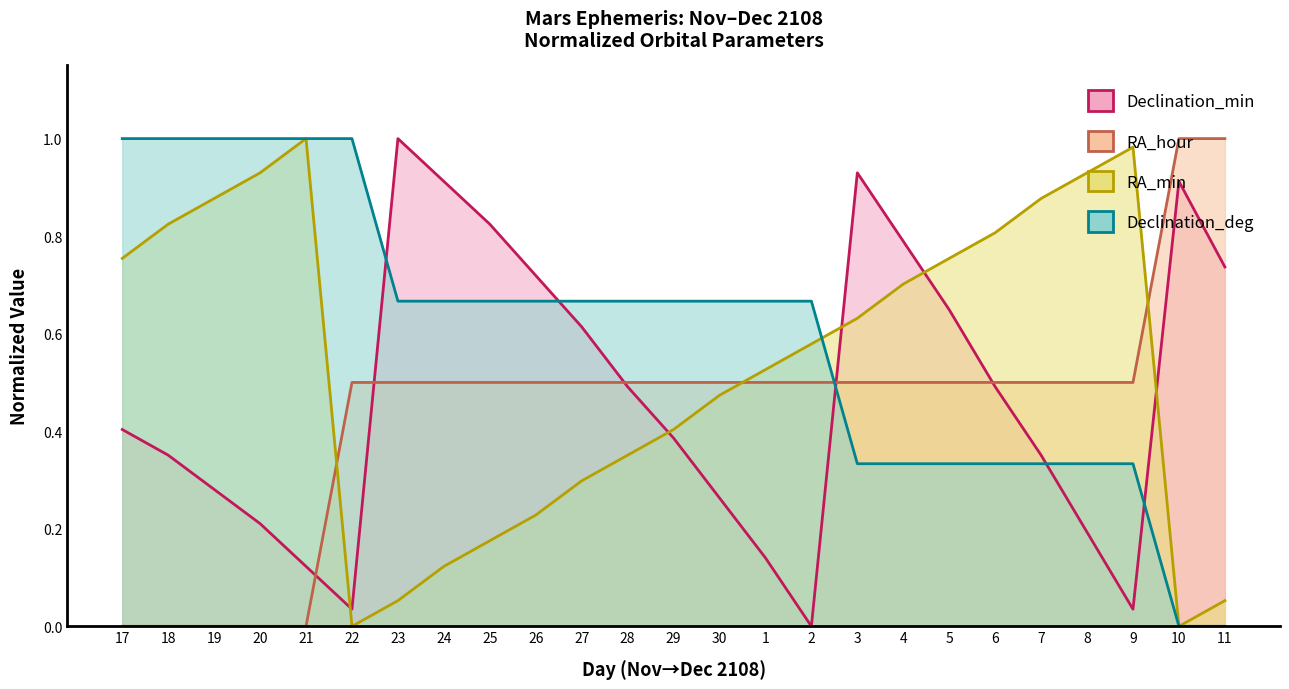

What is the total value across all series at 24?

2.2